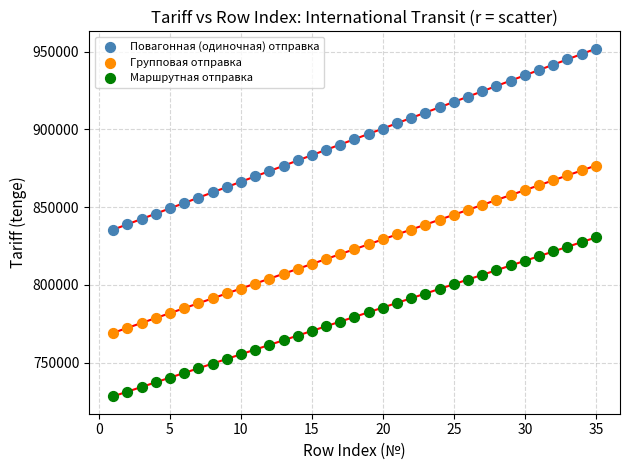

Across all data points, what is the range of X values (max minus min)?

34